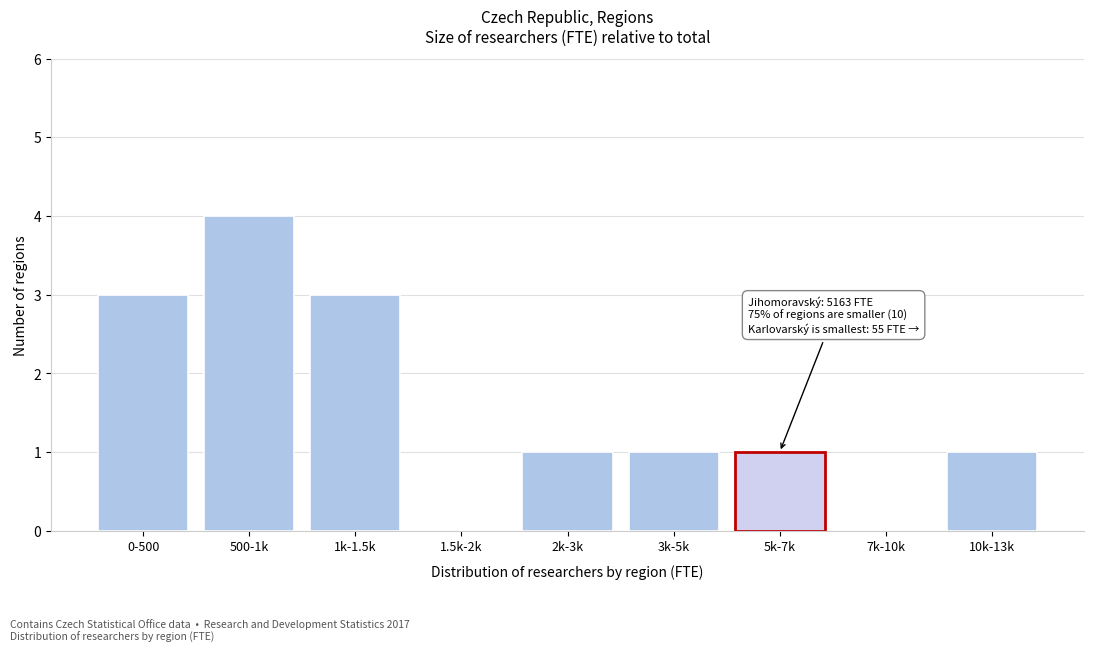

Reading left to right, list all the values displayed in this chart.

0-500=3	500-1k=4	1k-1.5k=3	1.5k-2k=0	2k-3k=1	3k-5k=1	5k-7k=1	7k-10k=0	10k-13k=1